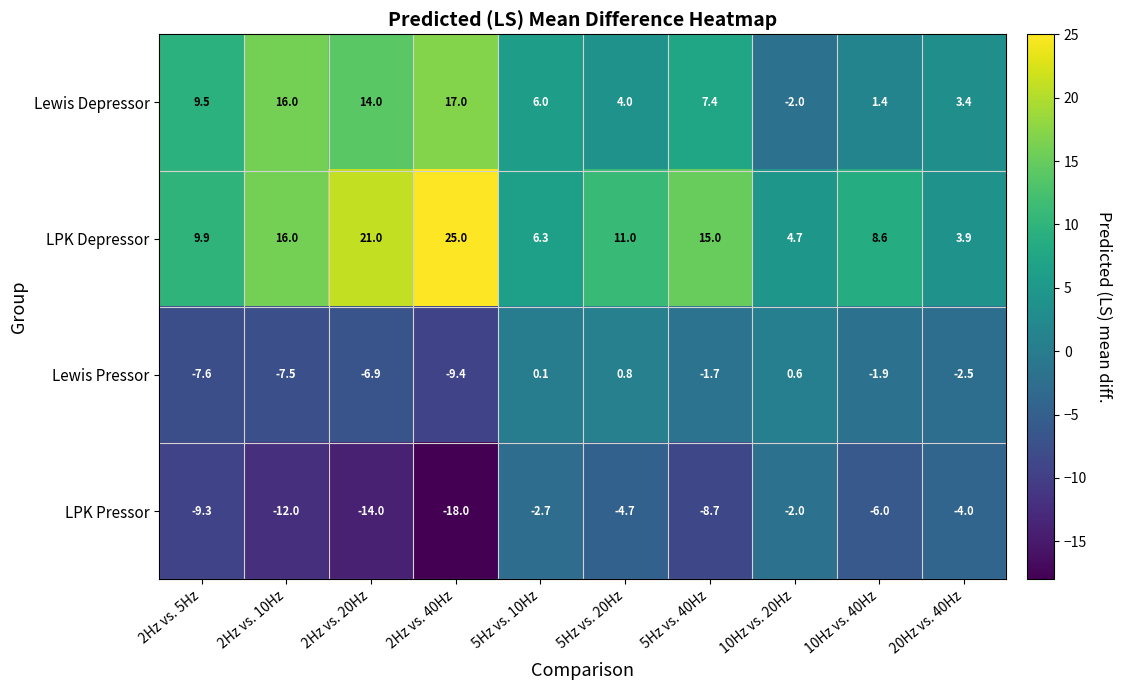

Which series has the largest range (max minus min)?

LPK Depressor